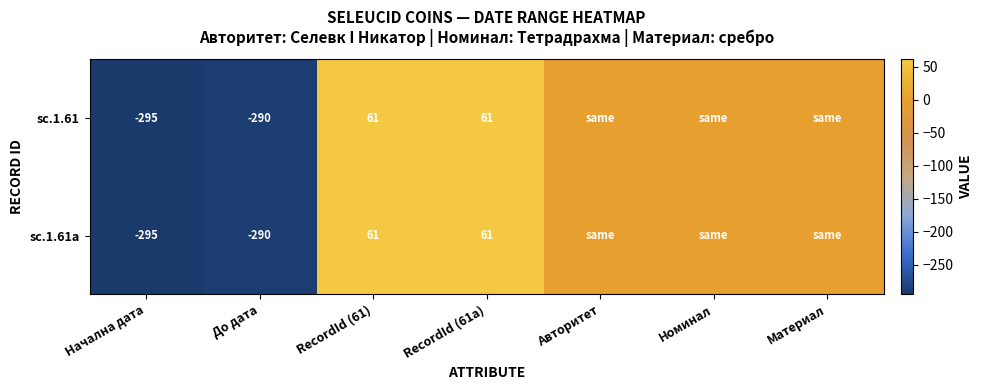

How many data points does each series have?

7